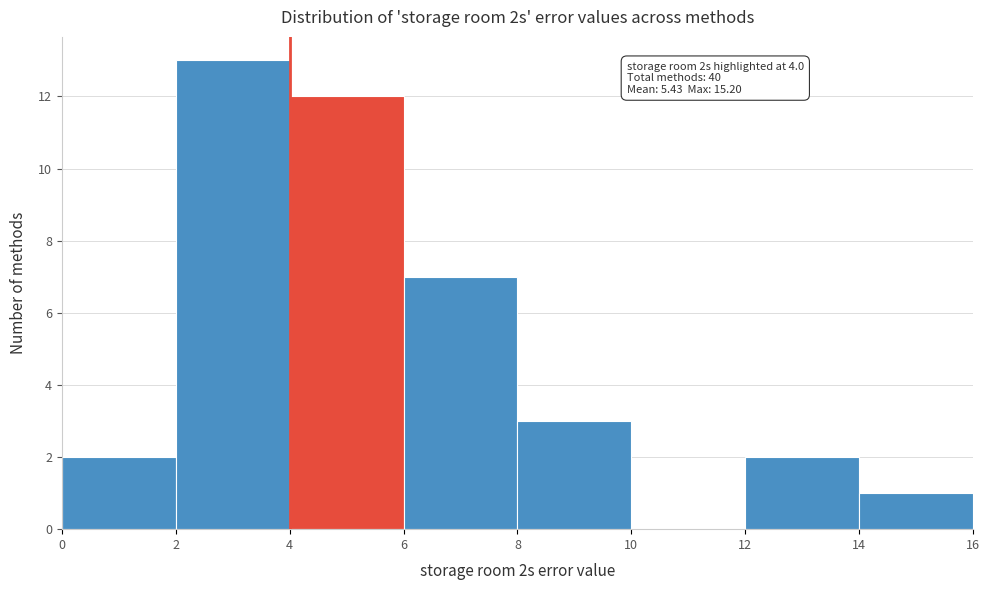

Which range on the x-axis has the tallest bar?

2 to 4